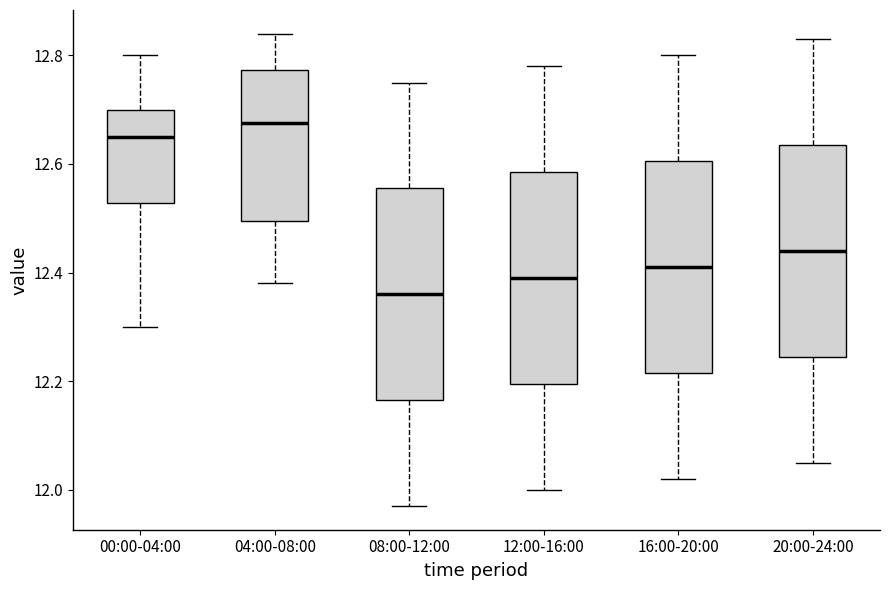

Reading left to right, transcribe this box plot: for each box, give where its median line is, the range the box spans, and where its two whiskers end, as read against the y-axis. The values are not printed on the chart, so give them approximately, as read against the axis.

00:00-04:00: median 12.66, box 12.52 to 12.70, whiskers 12.30 to 12.80
04:00-08:00: median 12.68, box 12.50 to 12.78, whiskers 12.38 to 12.84
08:00-12:00: median 12.36, box 12.16 to 12.56, whiskers 11.98 to 12.76
12:00-16:00: median 12.40, box 12.20 to 12.58, whiskers 12.00 to 12.78
16:00-20:00: median 12.42, box 12.22 to 12.60, whiskers 12.02 to 12.80
20:00-24:00: median 12.44, box 12.24 to 12.64, whiskers 12.06 to 12.84